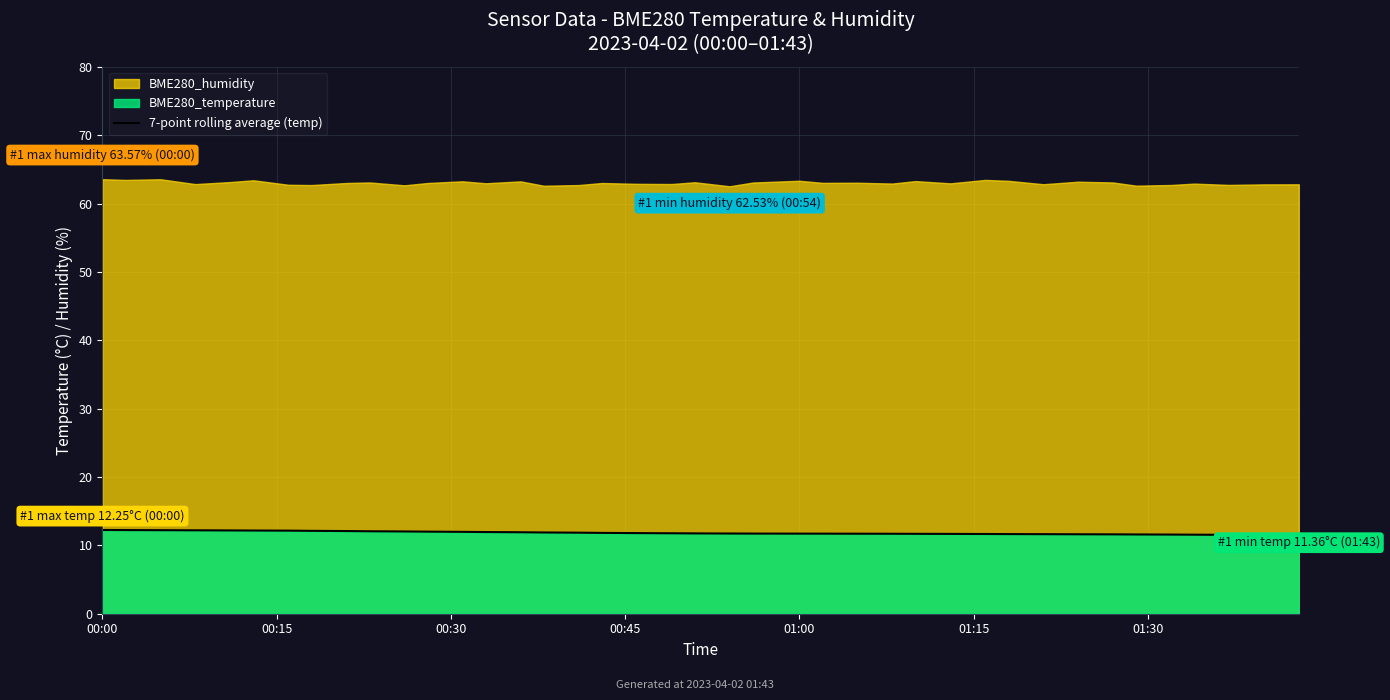

What is the lowest value of the 7-point rolling average (temp) series?

11.5